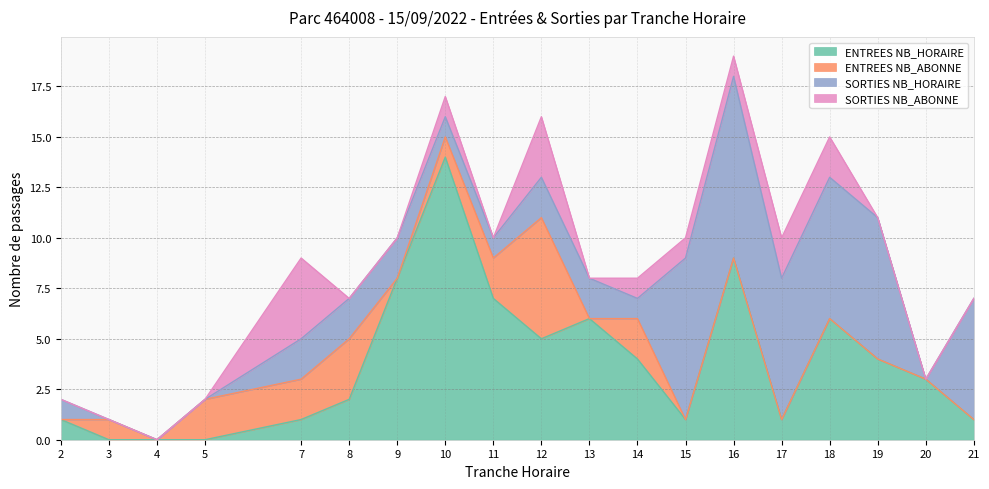

At which label is SORTIES NB_HORAIRE closest to 4?

7